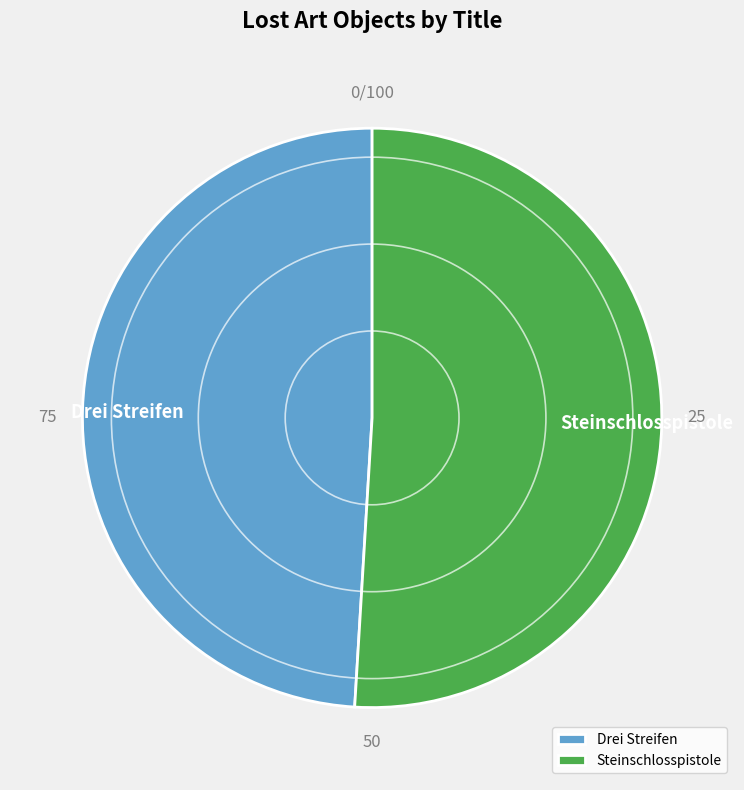

Which category has the biggest portion of the pie?

Steinschlosspistole